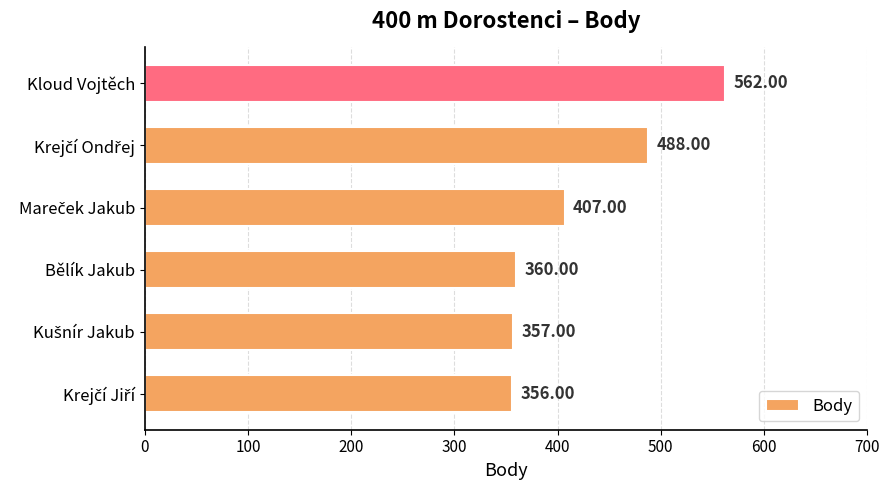

Which category has the highest value across all series?

Kloud Vojtěch